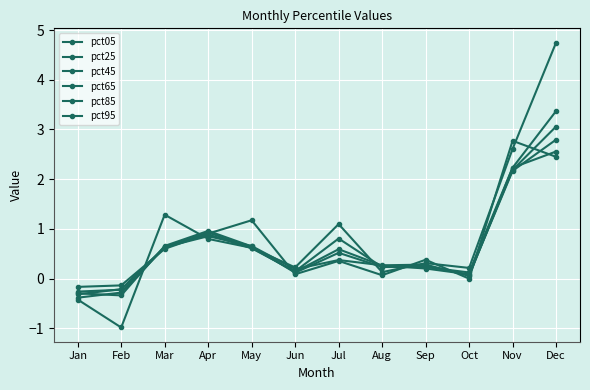

True or false: pct45 and pct05 cross at least once.

True